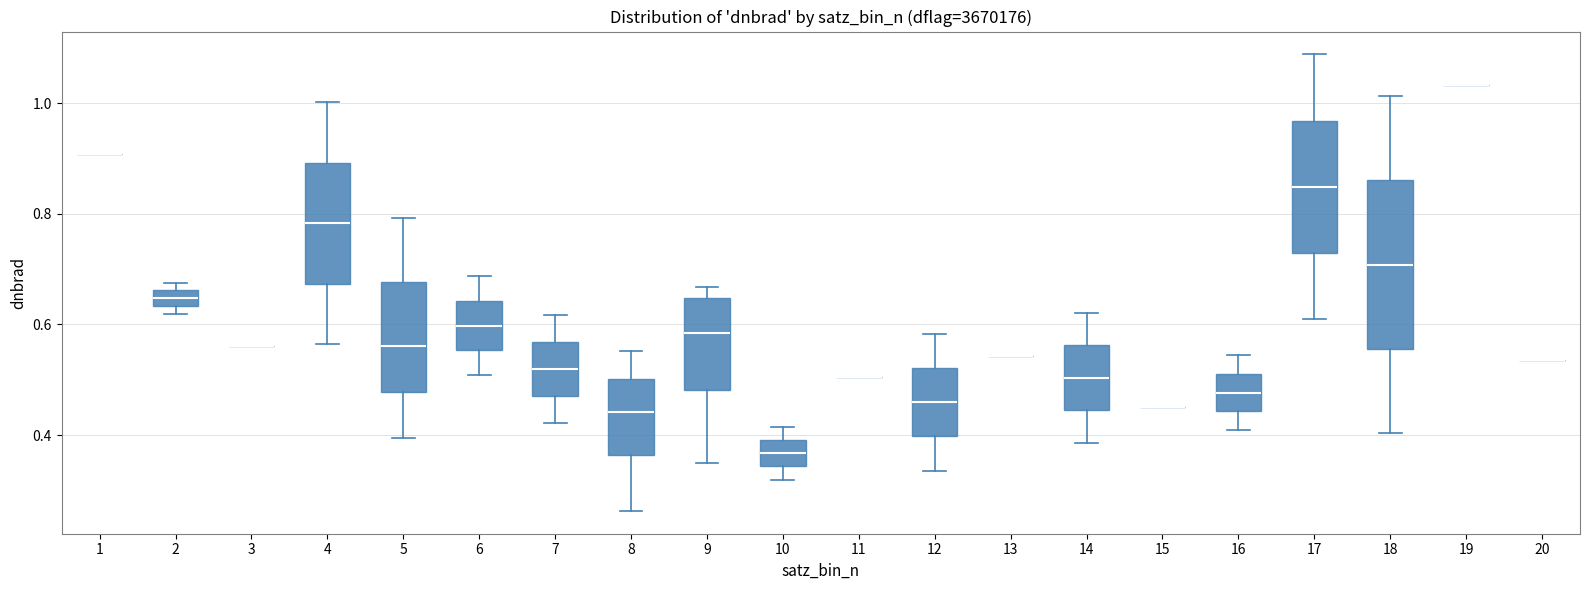

Which box is the tallest, from its lower edge to its upper edge?

18